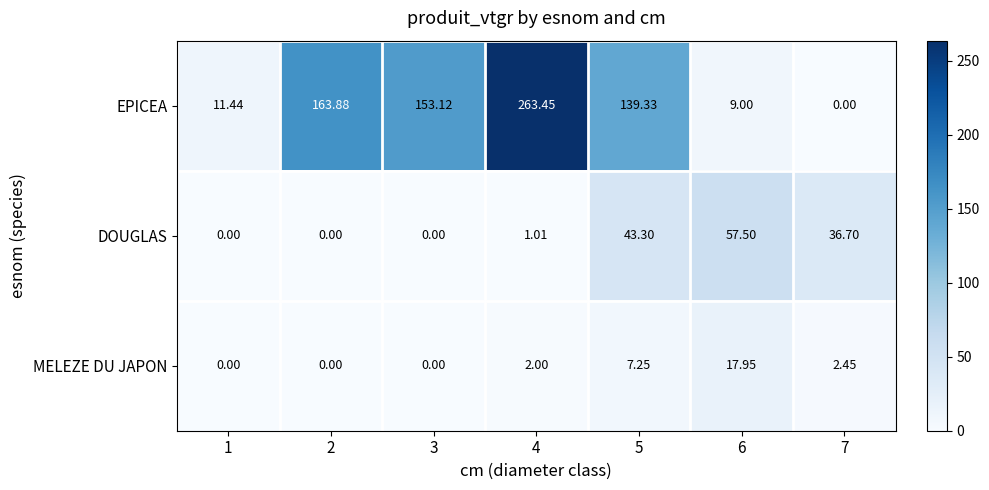

Which series changed the most between 1 and 3?

EPICEA